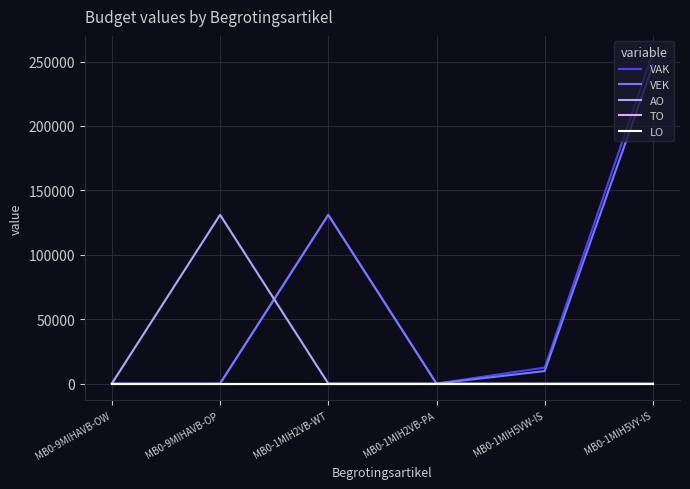

Does the chart display data point markers on the line(s)?

No